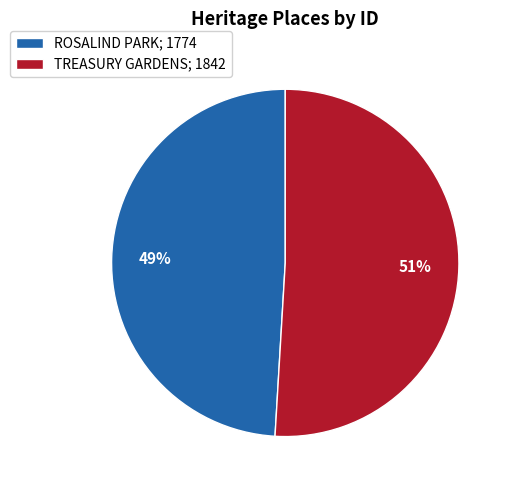

Combined, do TREASURY GARDENS and ROSALIND PARK account for over 50%?

Yes